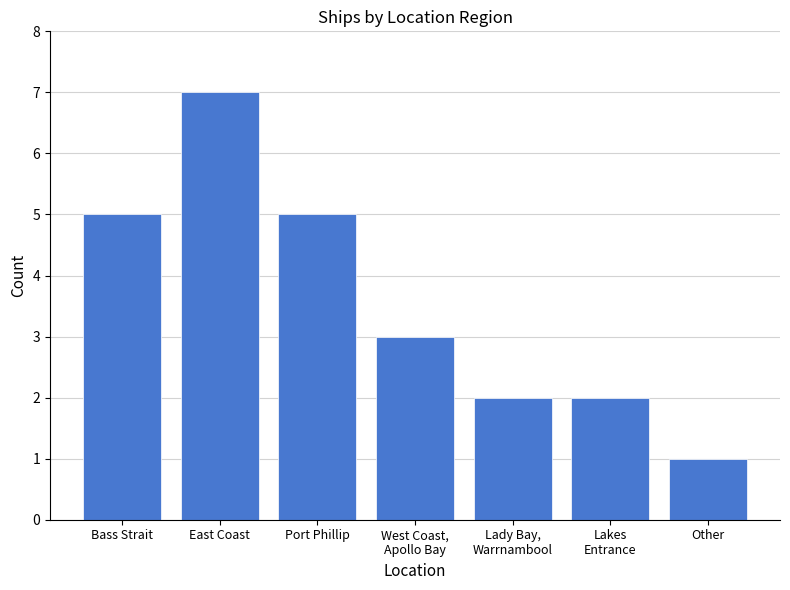

Which category has the highest value across all series?

East Coast